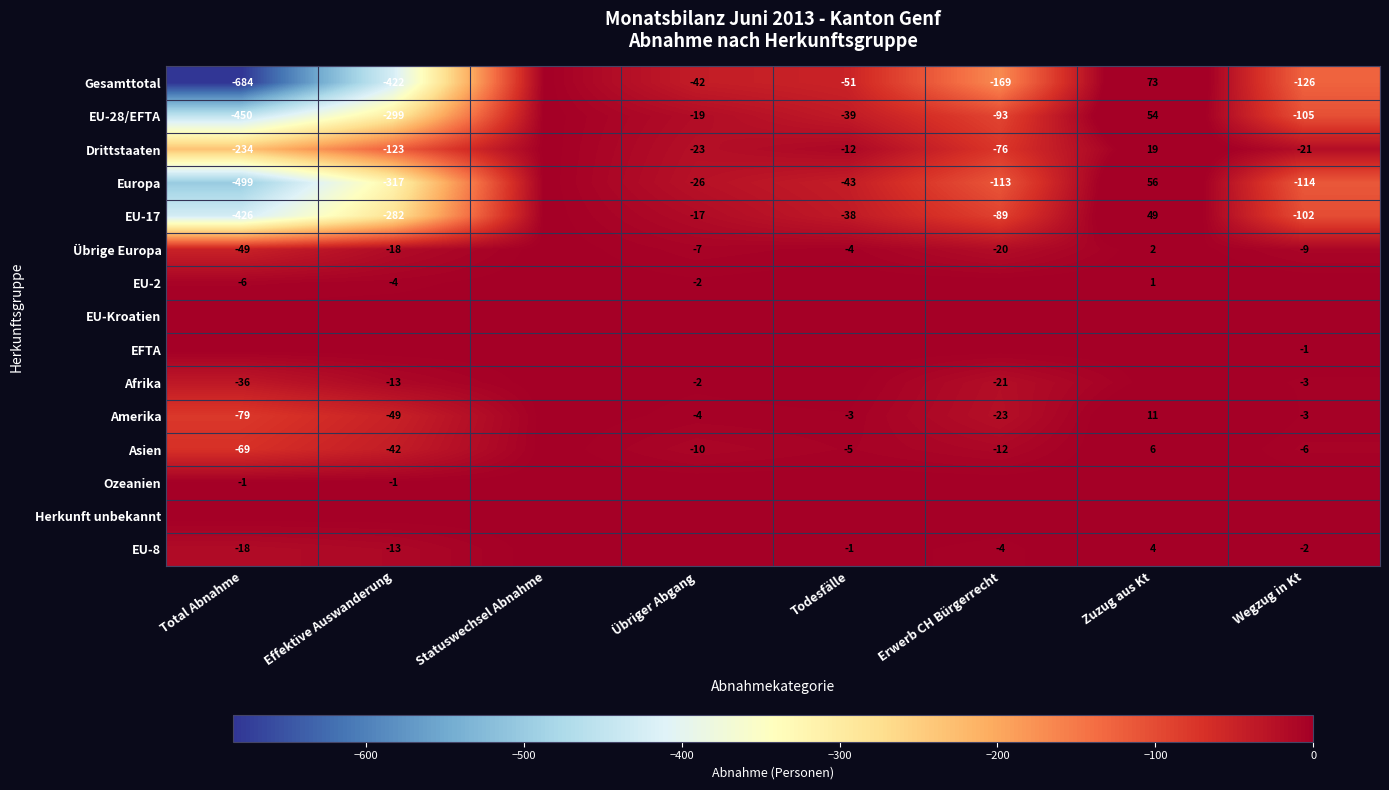

What is the maximum value shown in the chart?

73